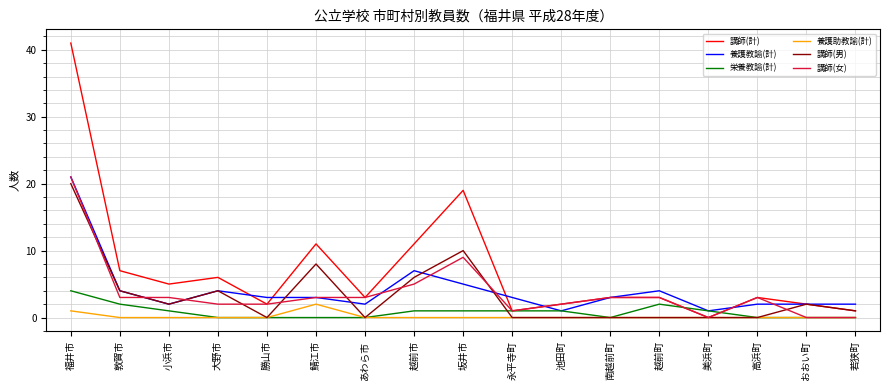

What is the maximum value shown in the chart?

41